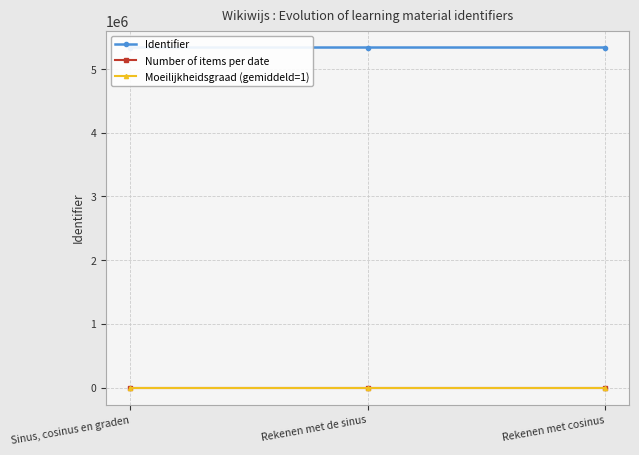

What is the greatest value displayed?

5337043